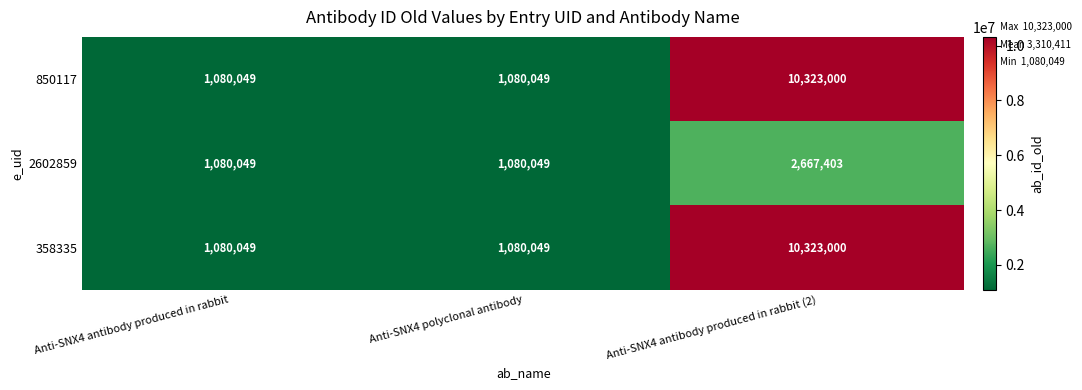

What is the difference between the 2602859 values at Anti-SNX4 antibody produced in rabbit (2) and Anti-SNX4 antibody produced in rabbit?

1587354